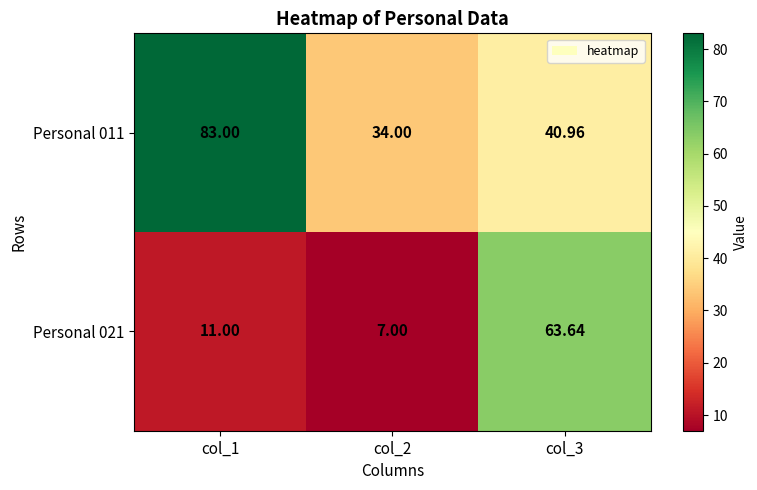

Is the value of Personal 021 at col_1 greater than the value of Personal 011 at col_1?

No